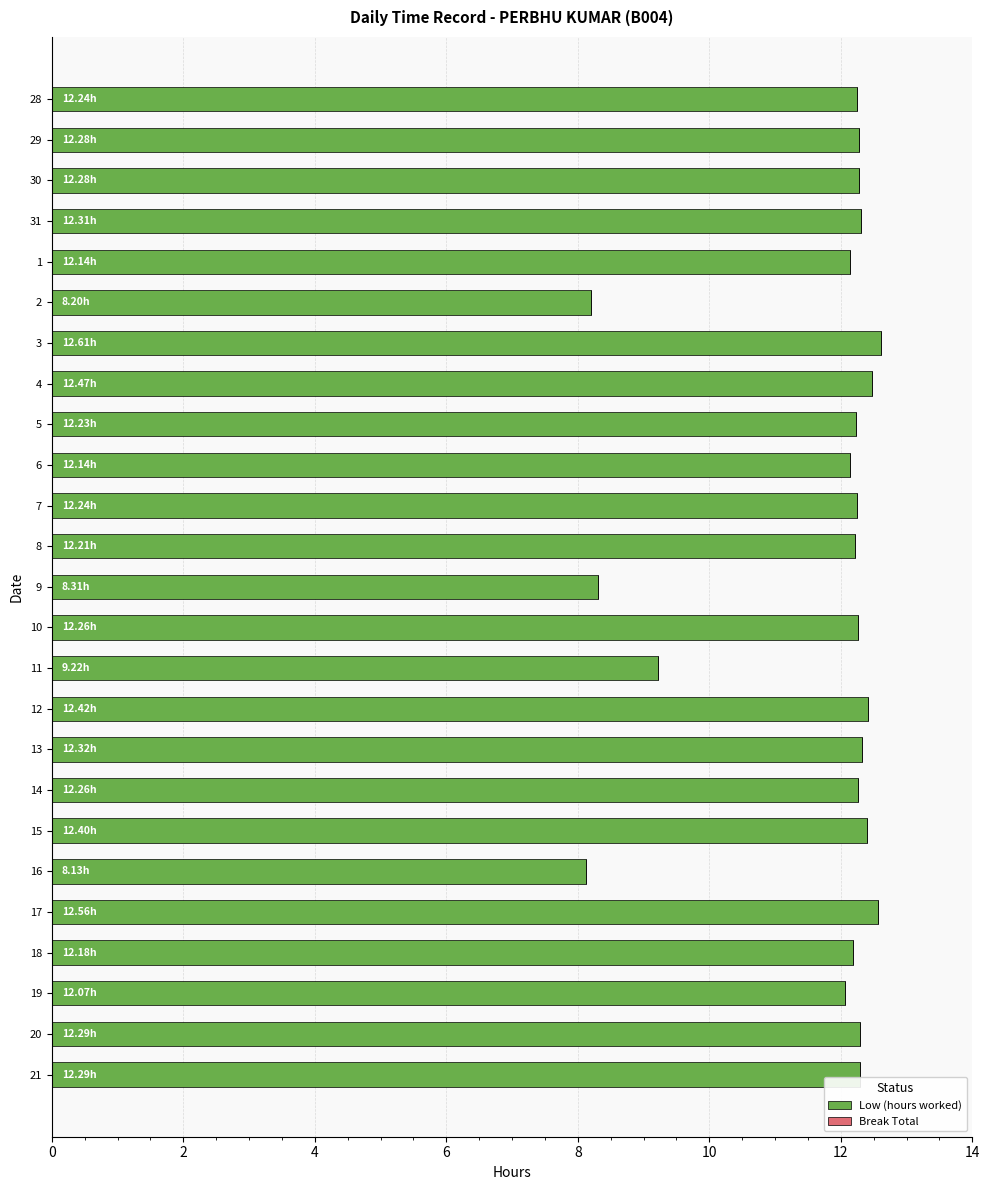

What is the difference between the maximum and second lowest values?

4.4